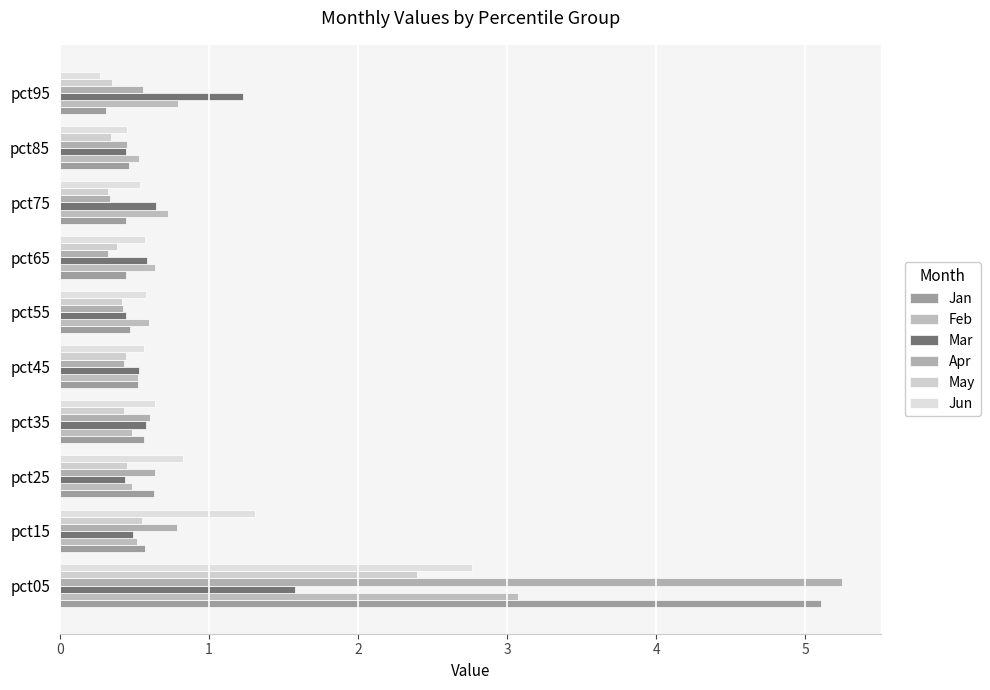

What is the lowest value of the Feb series?

0.5